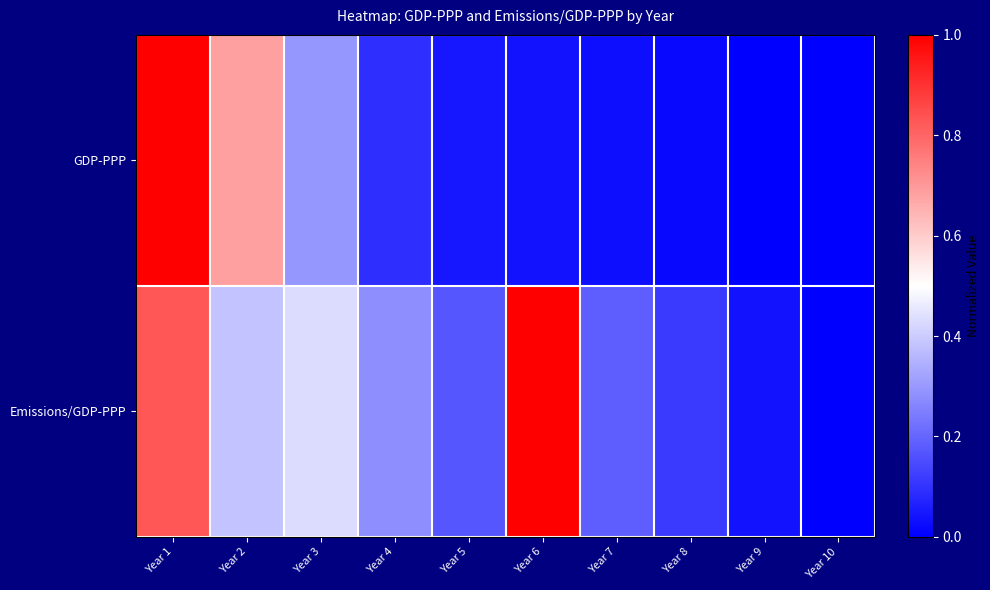

At which category does the chart reach its minimum across all series?

Year 10